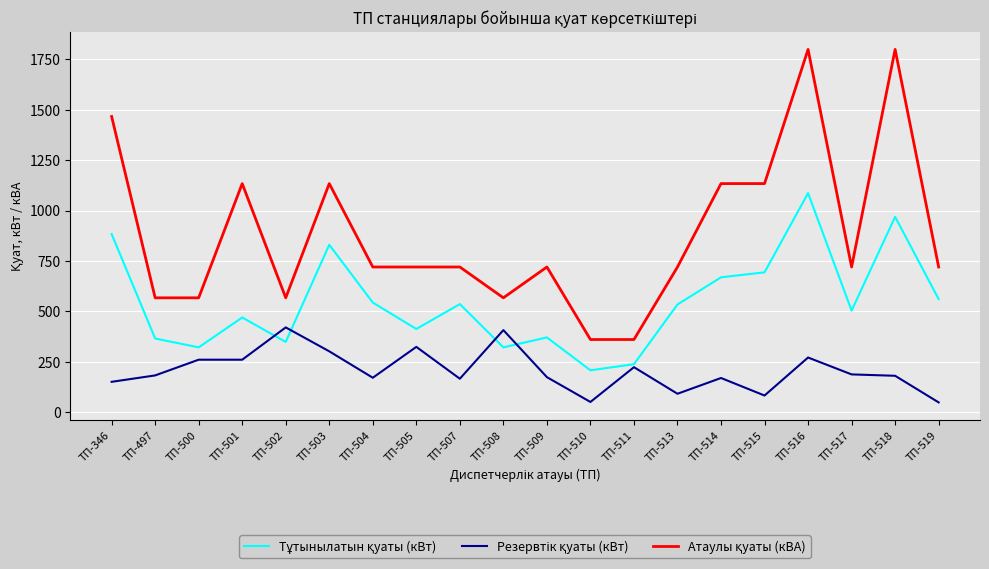

What is the difference between the highest and lowest values at ТП-517?

533.2